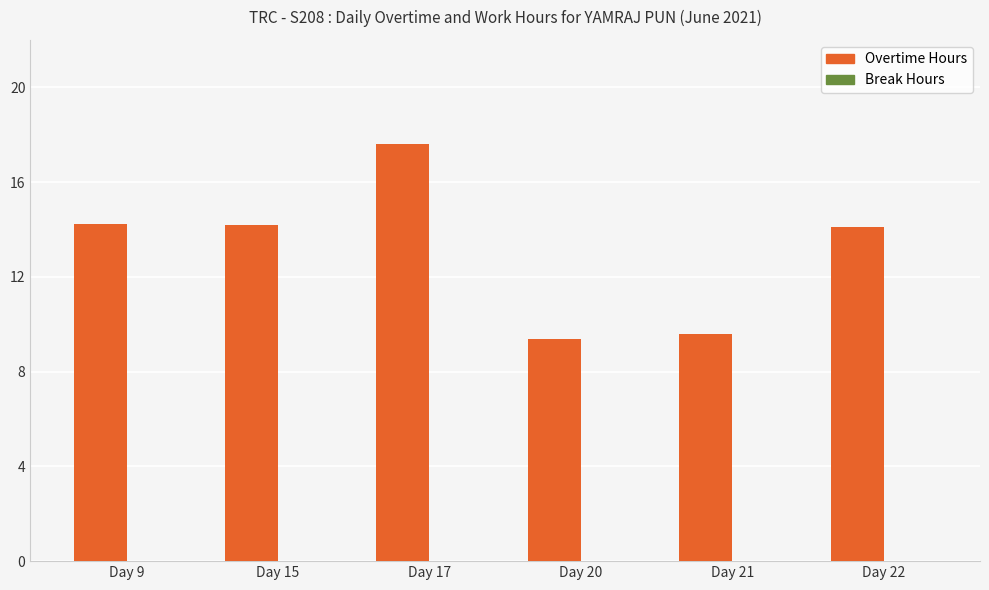

What is the approximate value at Day 21?

9.6